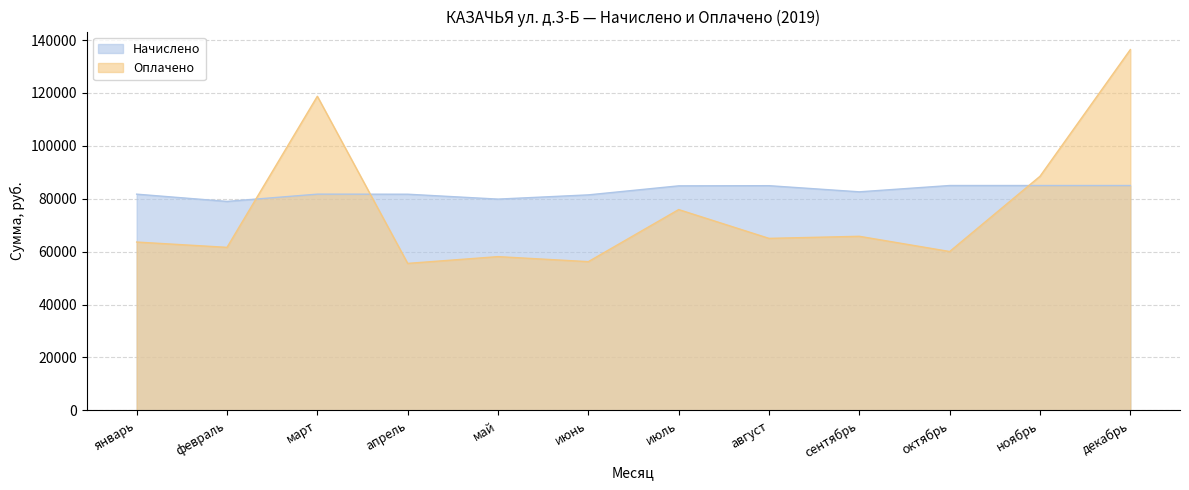

Does the chart display data point markers on the line(s)?

No